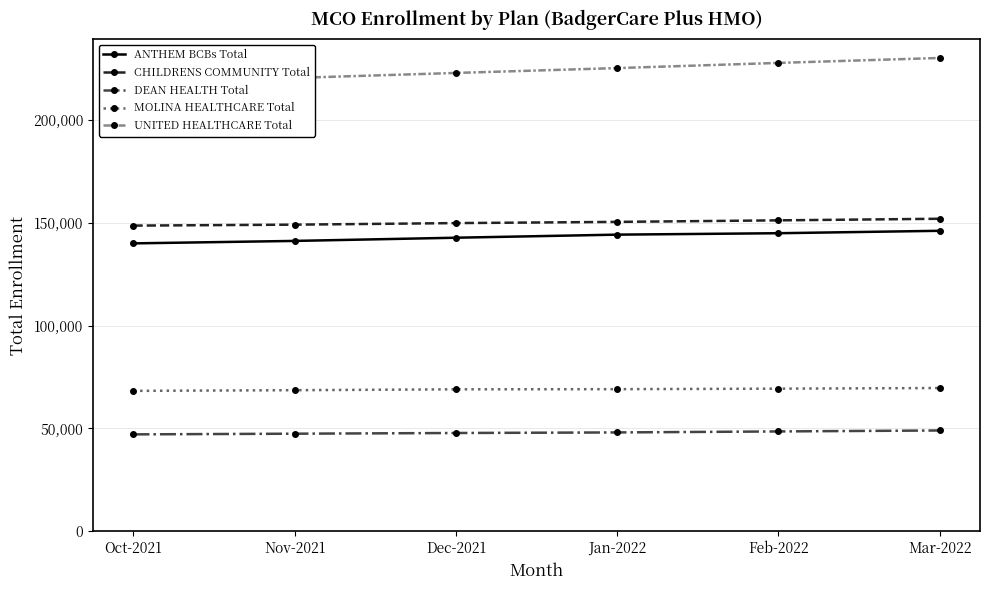

At Feb-2022, list the series in order from smallest to largest.

DEAN HEALTH Total, MOLINA HEALTHCARE Total, ANTHEM BCBs Total, CHILDRENS COMMUNITY Total, UNITED HEALTHCARE Total